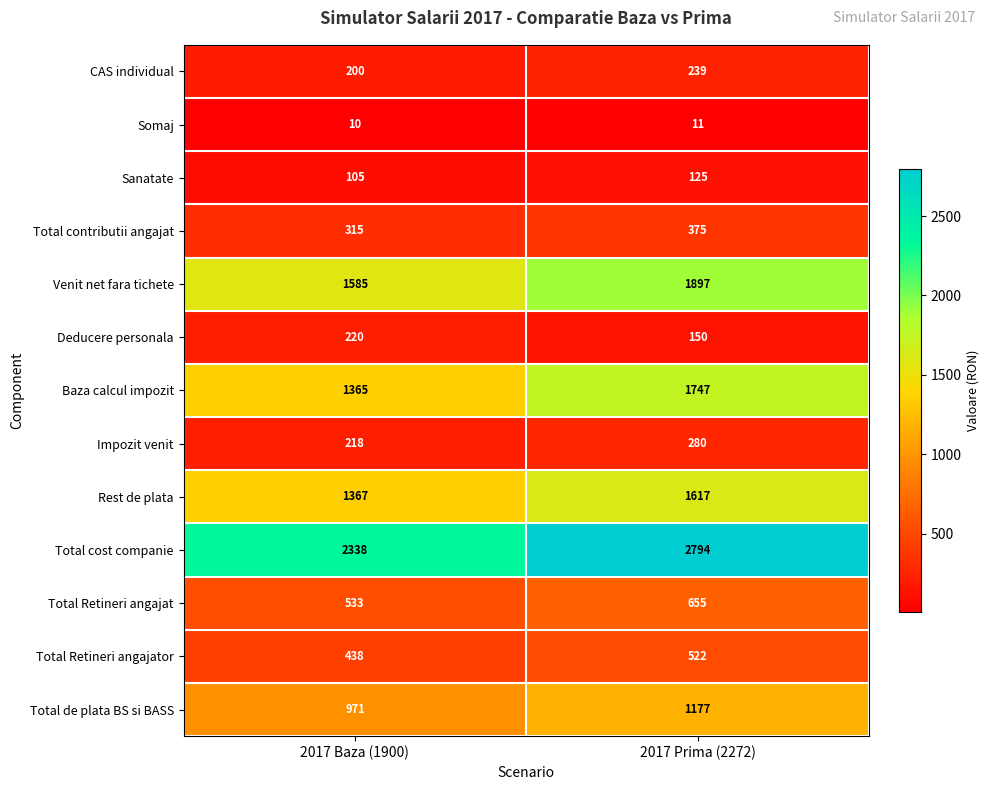

Which series has the largest range (max minus min)?

Total cost companie